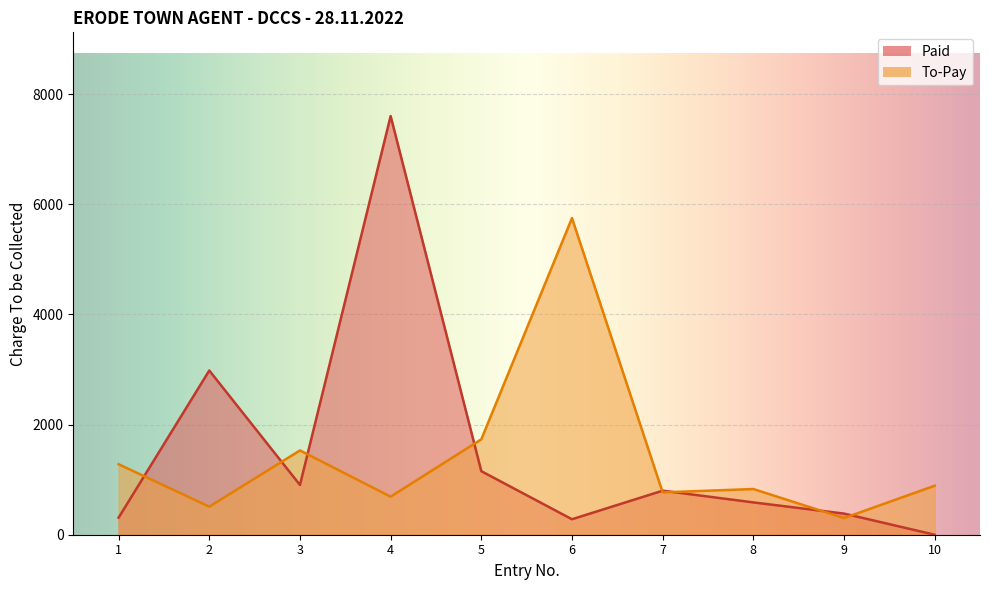

What is the sum of all values?

14287.0